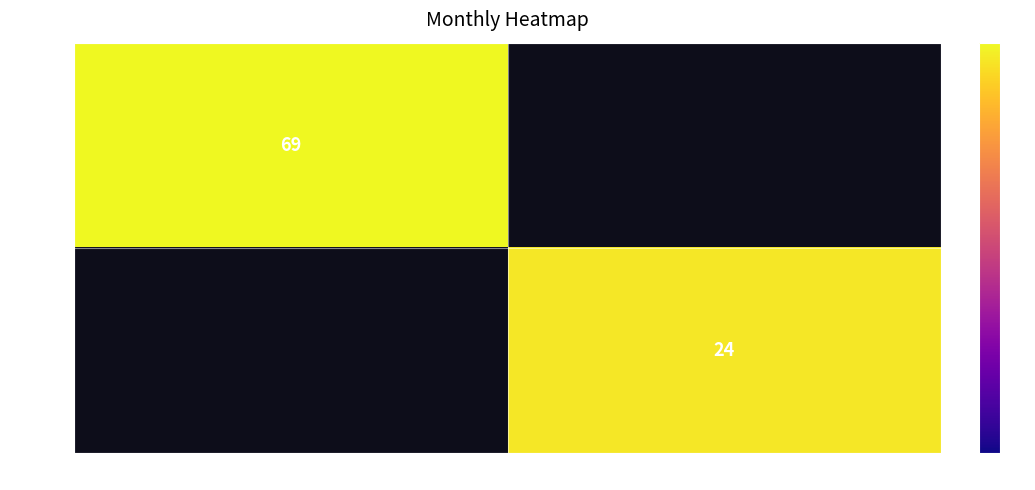

Which category has the lowest value across all series?

1 (in)